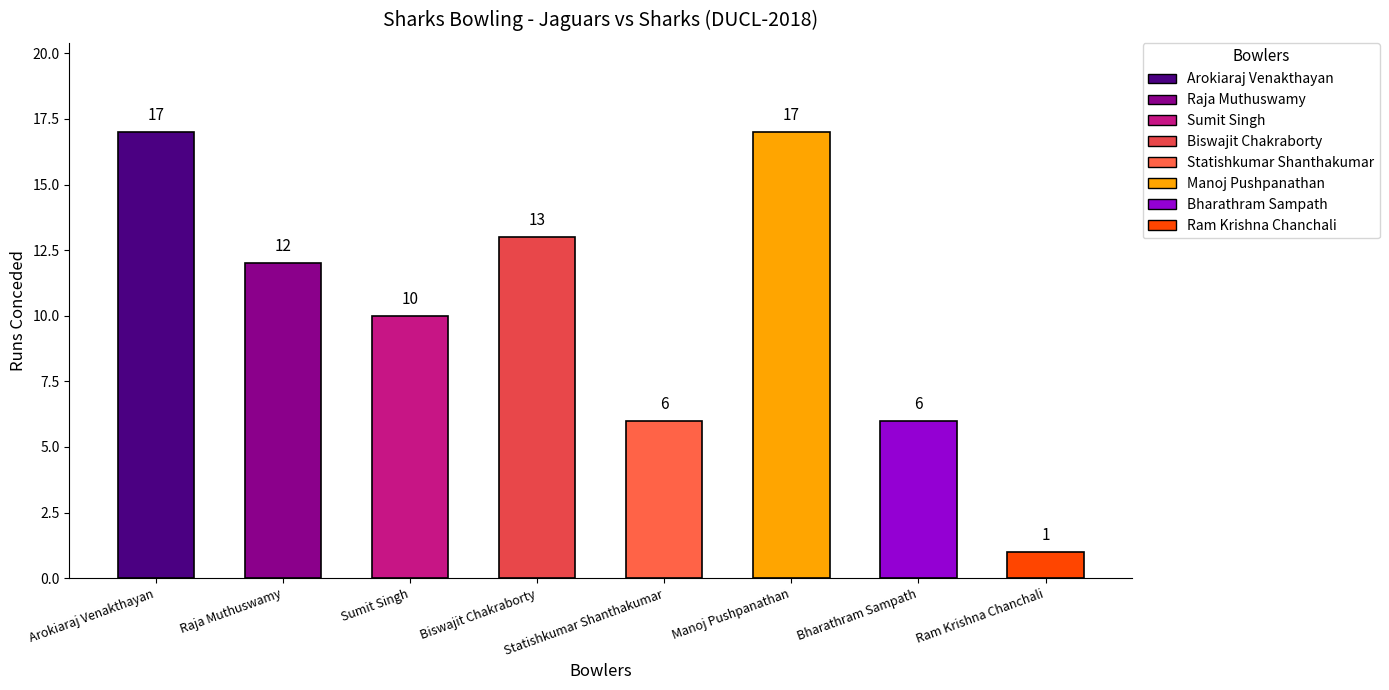

Which label corresponds to the smallest value in the chart?

Ram Krishna Chanchali